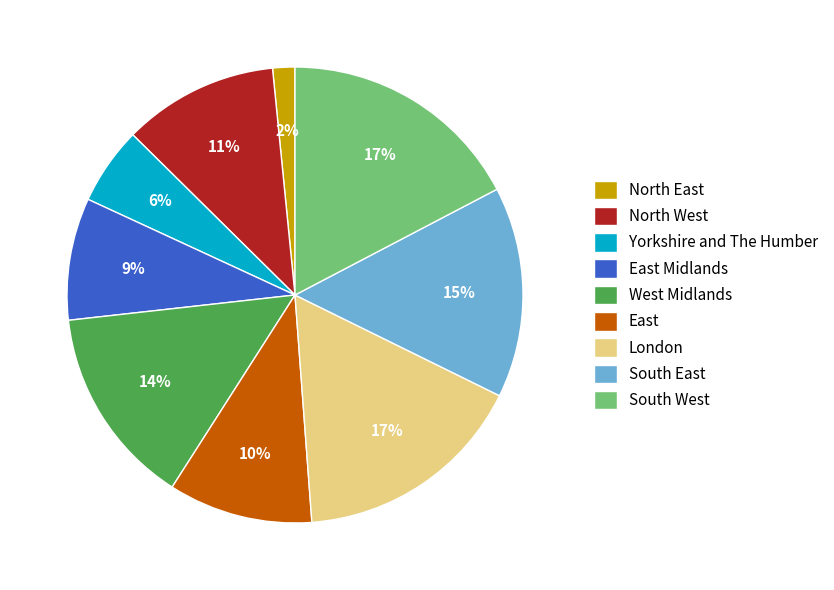

Do East Midlands and North West together represent more than half of the pie?

No